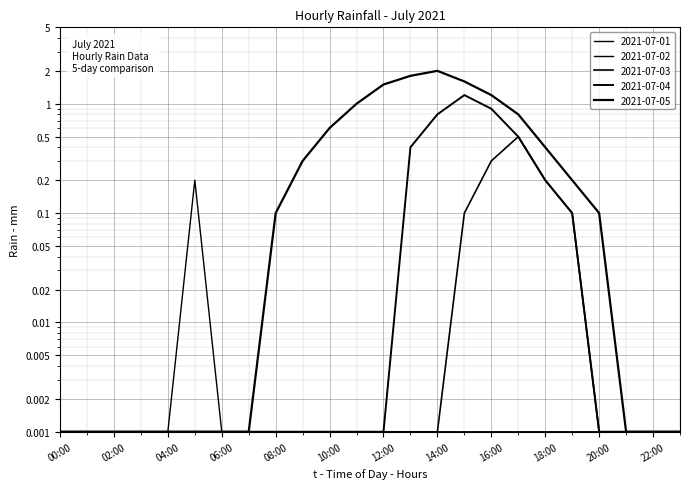

Reading left to right, extract all data points from this chart.

2021-07-01: 0.0	0.0	0.0	0.0	0.0	0.2	0.0	0.0	0.0	0.0	0.0	0.0	0.0	0.0	0.0	0.0	0.0	0.0	0.0	0.0	0.0	0.0	0.0	0.0
2021-07-03: 0.0	0.0	0.0	0.0	0.0	0.0	0.0	0.0	0.0	0.0	0.0	0.0	0.0	0.0	0.0	0.1	0.3	0.5	0.2	0.1	0.0	0.0	0.0	0.0
2021-07-04: 0.0	0.0	0.0	0.0	0.0	0.0	0.0	0.0	0.0	0.0	0.0	0.0	0.0	0.4	0.8	1.2	0.9	0.5	0.2	0.1	0.0	0.0	0.0	0.0
2021-07-05: 0.0	0.0	0.0	0.0	0.0	0.0	0.0	0.0	0.1	0.3	0.6	1.0	1.5	1.8	2.0	1.6	1.2	0.8	0.4	0.2	0.1	0.0	0.0	0.0